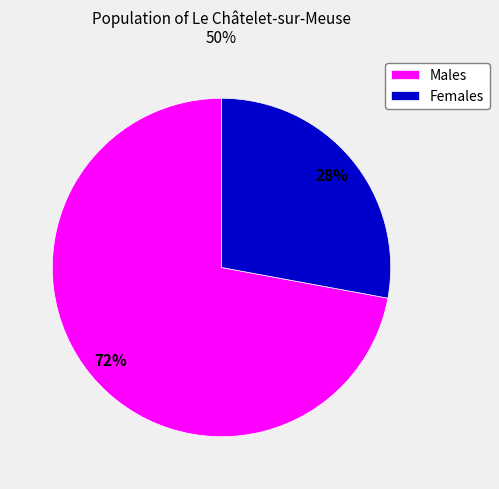

Which has a higher value, Males or Females?

Males